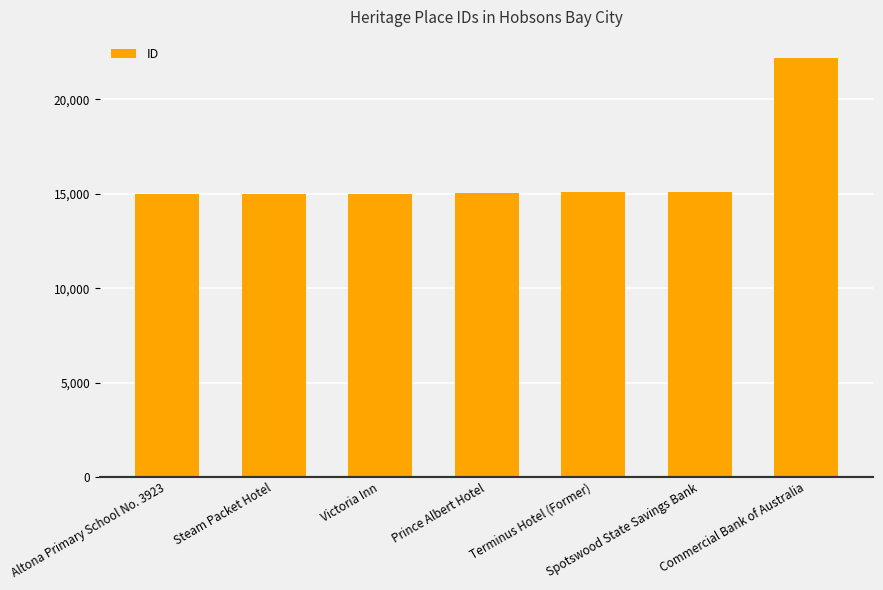

The chart shows a value of 15087 at Spotswood State Savings Bank. True or false?

True